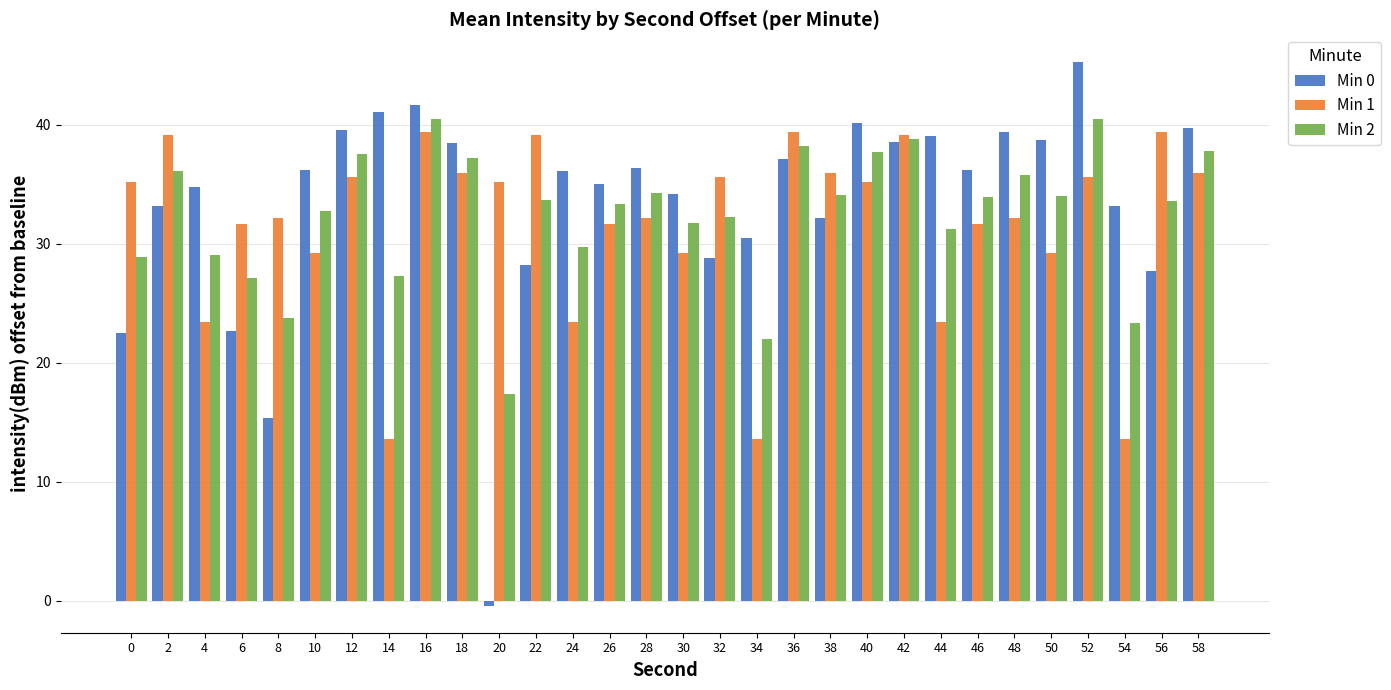

How many groups of bars are there?

30